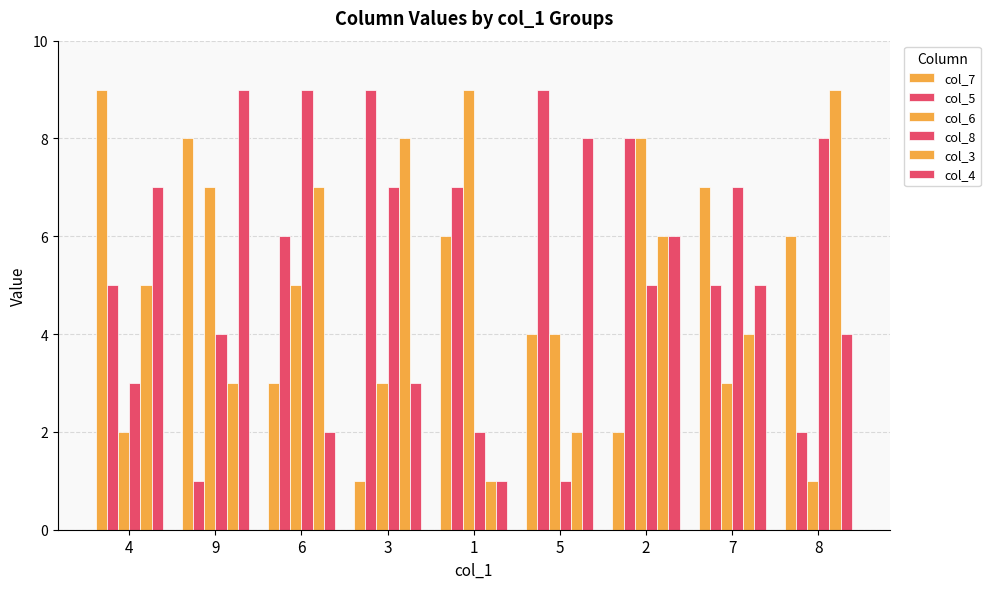

Does the chart contain stacked bars?

No